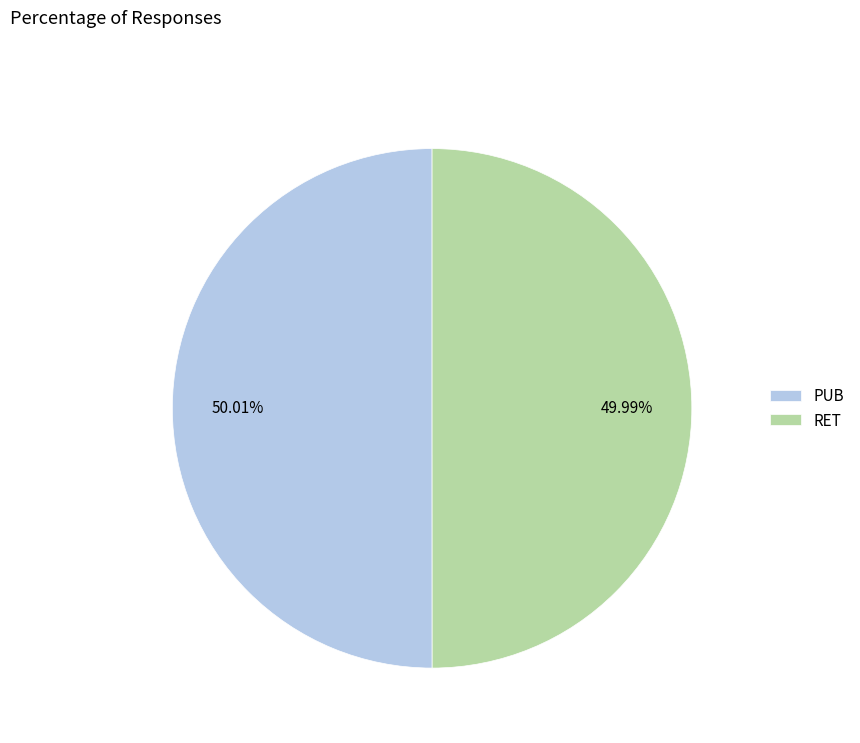

The RET slice represents 36% of the pie. True or false?

False